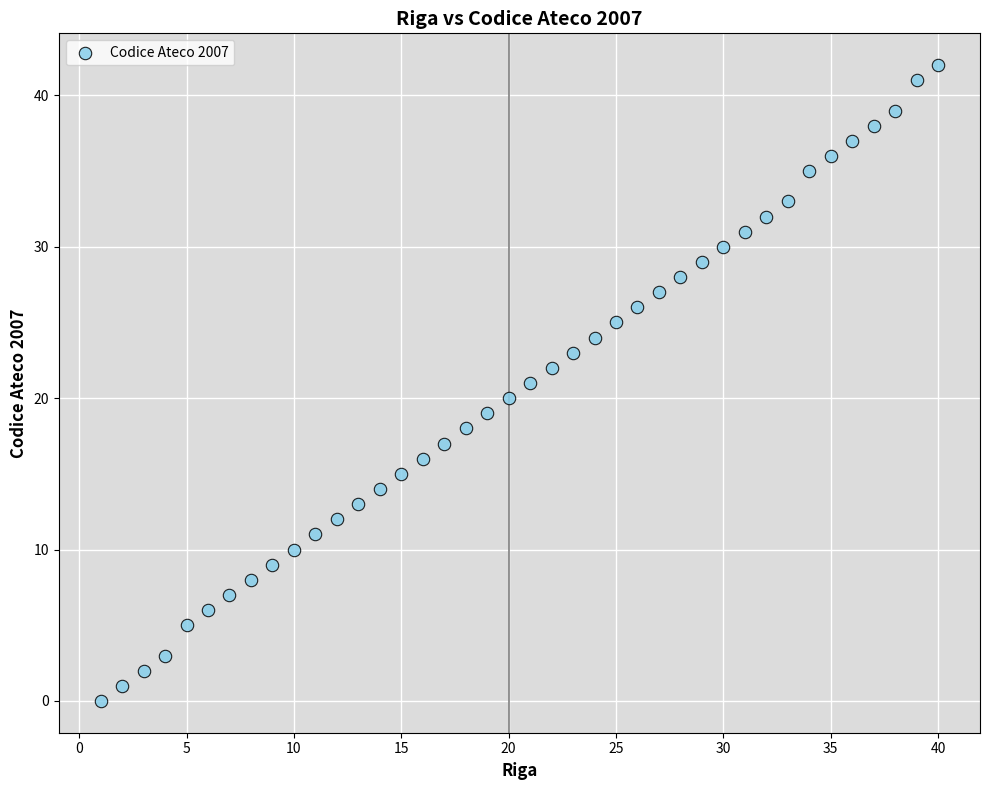

What is the range of X values (max minus min)?

39